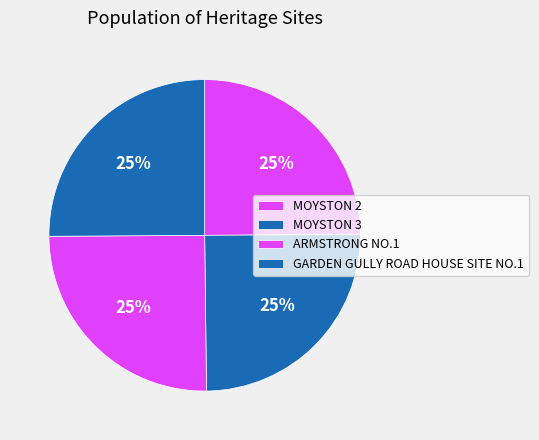

True or false: MOYSTON 2 accounts for 18% of the total.

False